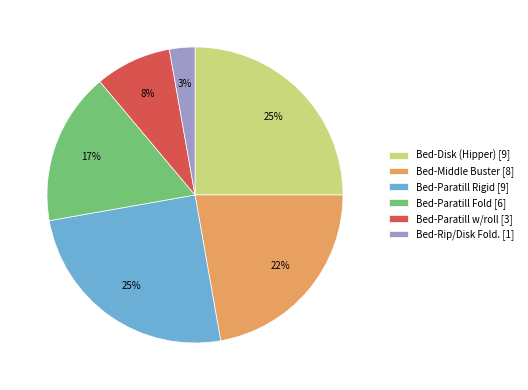

Does any single category account for the majority?

No